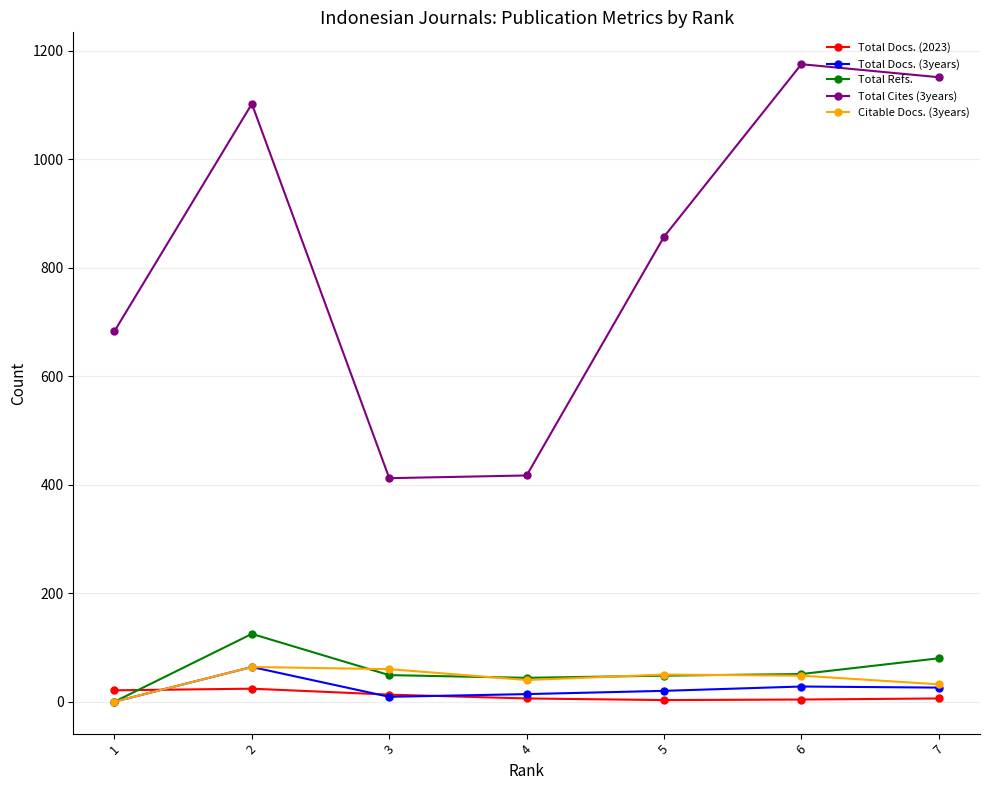

At which label does Citable Docs. (3years) first exceed 48?

2